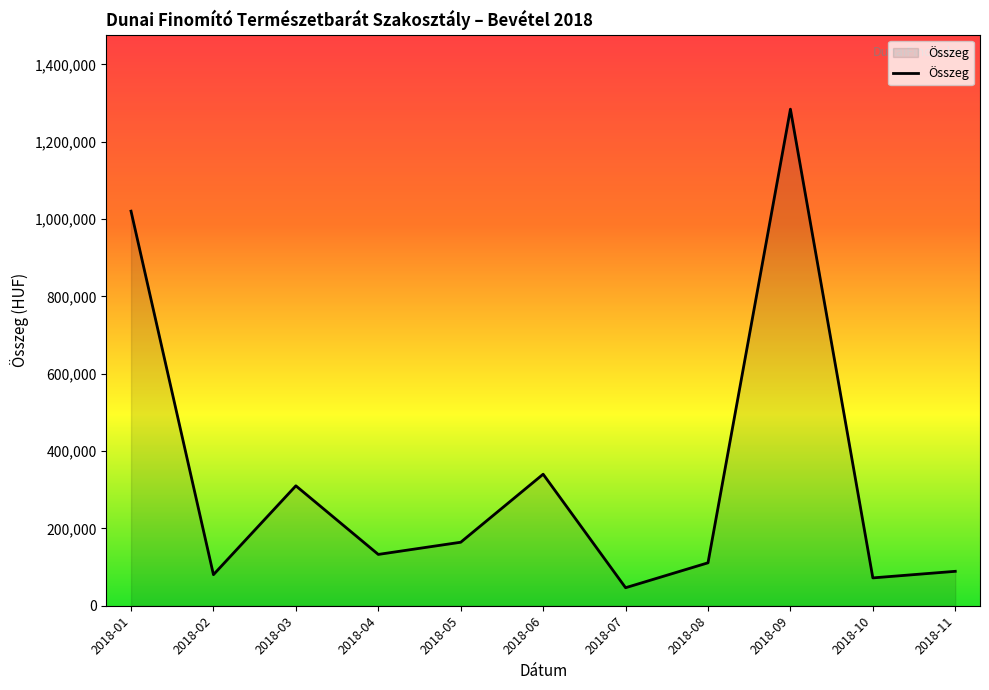

What is the smallest value displayed?

46600